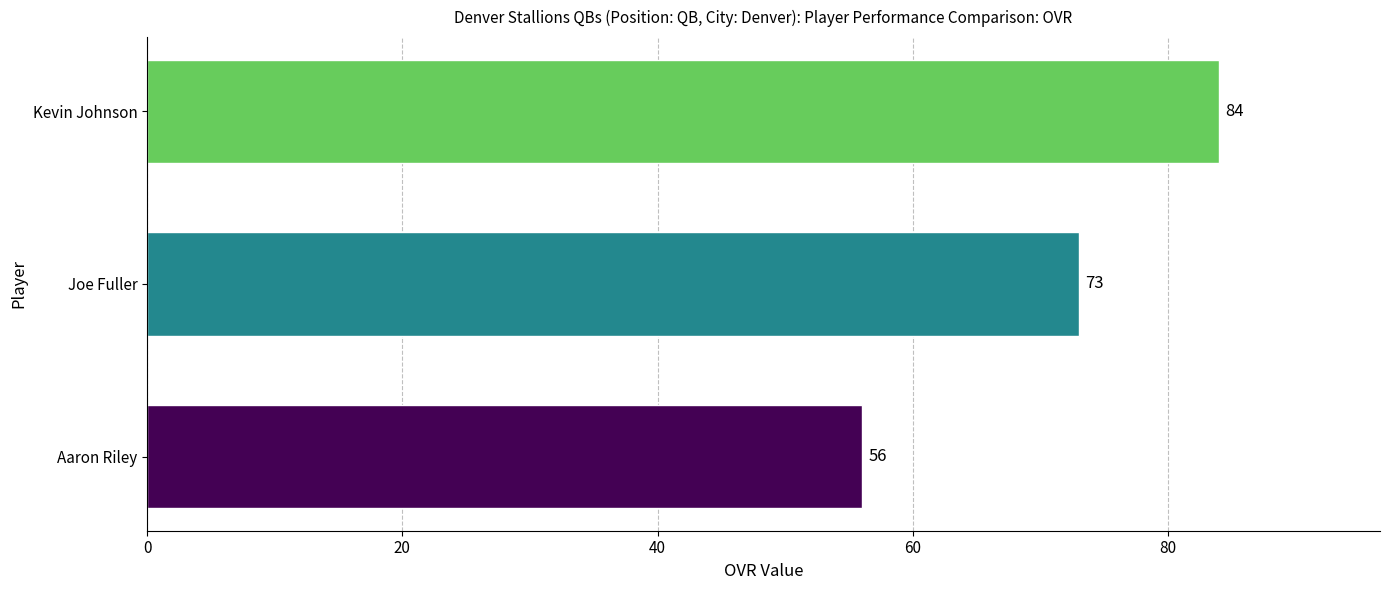

Reading top to bottom, what are all the values shown in this chart?

Kevin Johnson=84	Joe Fuller=73	Aaron Riley=56